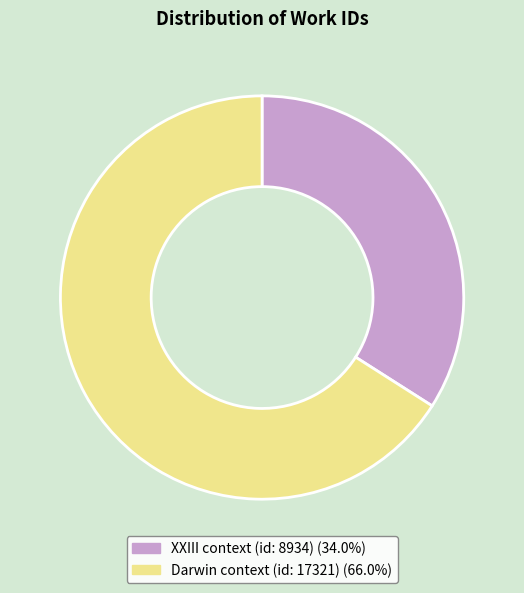

What is the largest slice in the pie chart?

Darwin context (id: 17321)